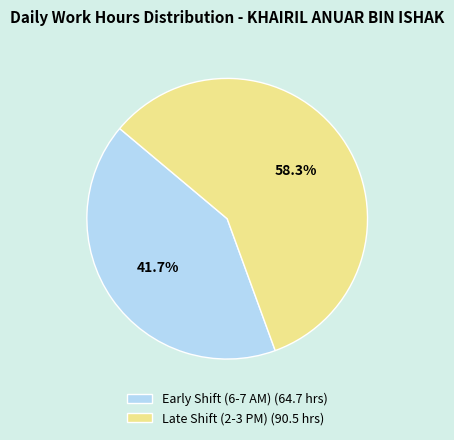

What is the ratio of the value at Early Shift (6-7 AM) (64.7 hrs) to the value at Late Shift (2-3 PM) (90.5 hrs)?

0.7